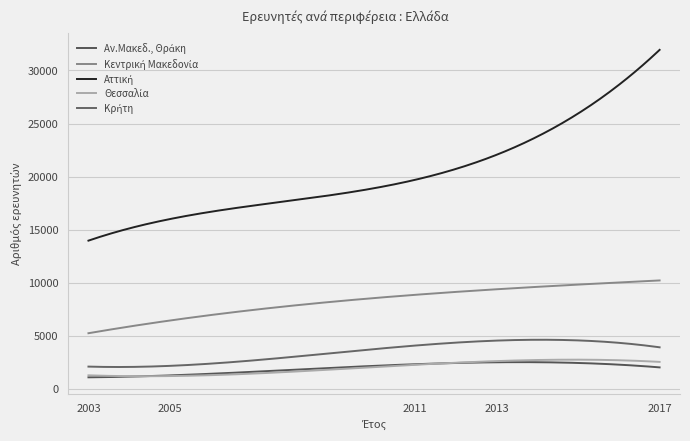

Reading left to right, list all the values displayed in this chart.

Αν.Μακεδ., Θράκη: 1040	1316	2180	2606	1991
Κεντρική Μακεδονία: 5154	6577	8553	9638	10163
Αττική: 13696	16506	18664	22965	31797
Θεσσαλία: 1297	1121	2392	2477	2546
Κρήτη: 2110	2101	4168	4440	3916